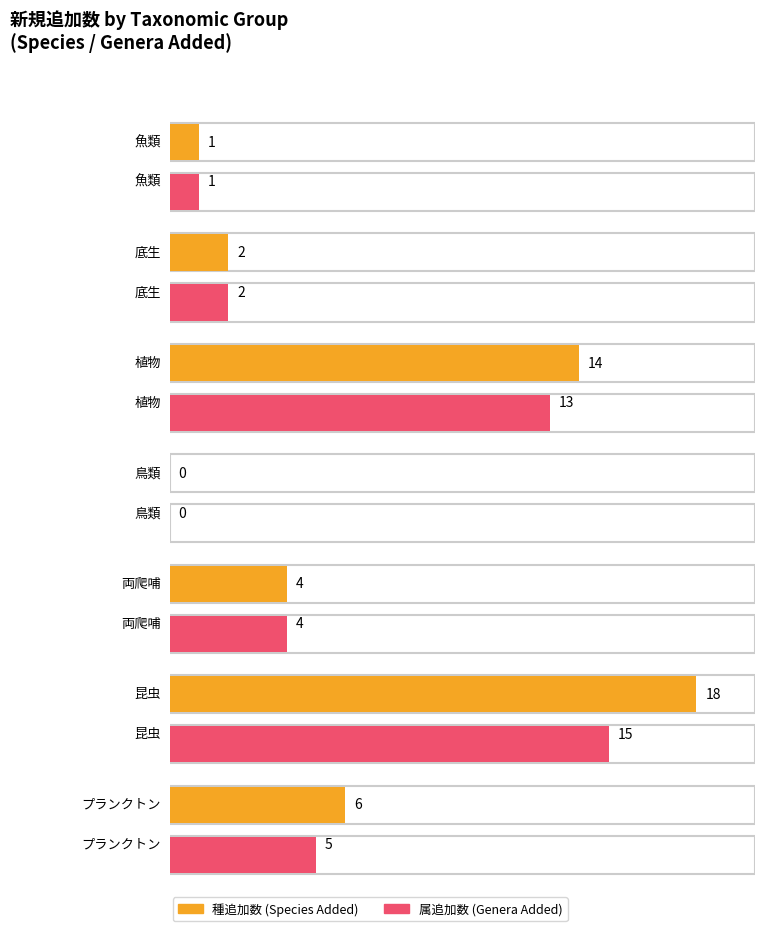

Is the value of species_counts at genus_counts greater than the value of genus_counts at 2?

No